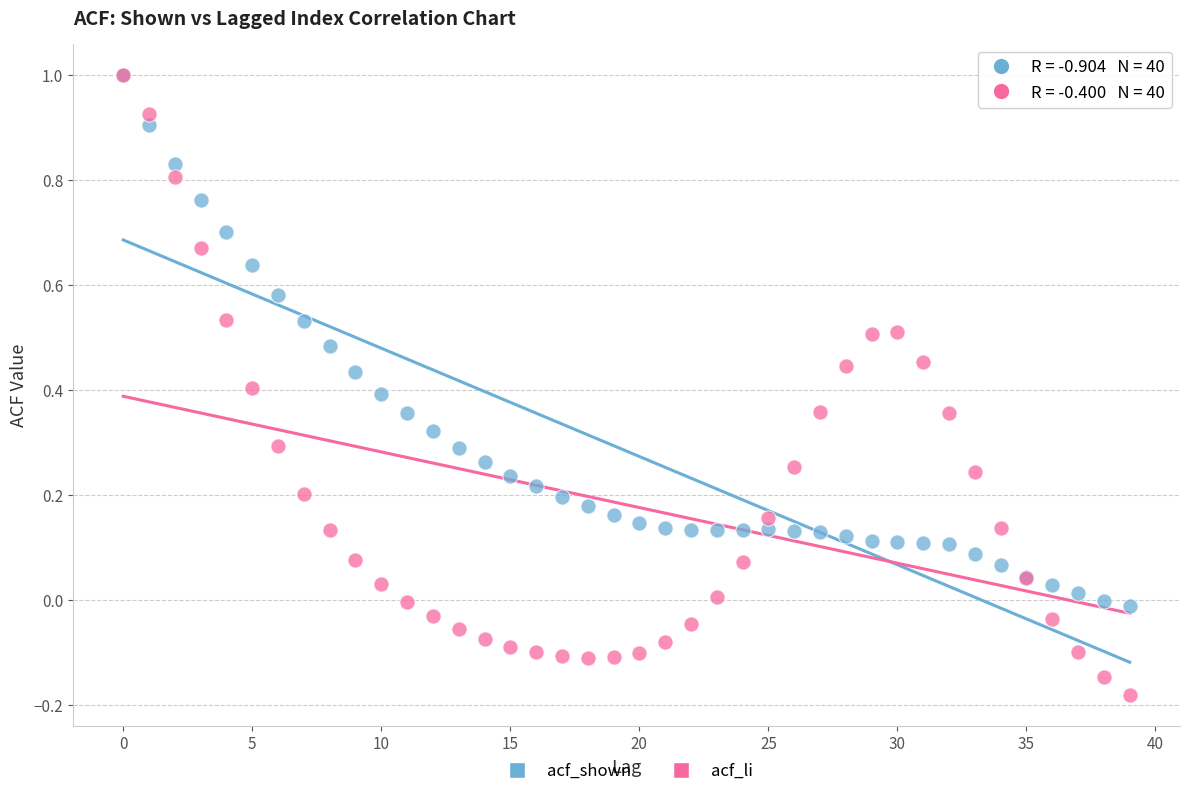

Which series contains the lowest Y value?

acf_li